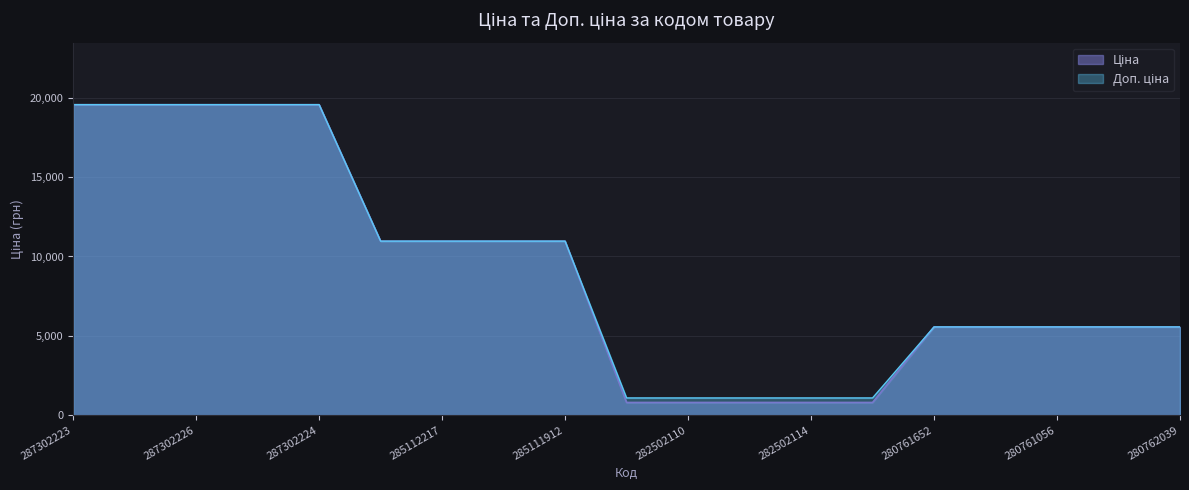

At which label does Ціна reach its peak?

287302223